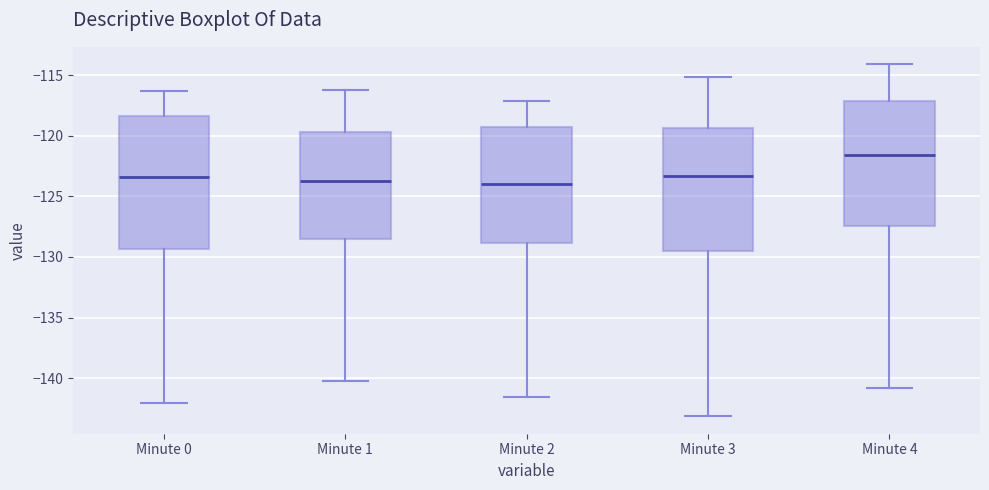

Reading left to right, transcribe this box plot: for each box, give where its median line is, the range the box spans, and where its two whiskers end, as read against the y-axis. The values are not printed on the chart, so give them approximately, as read against the axis.

Minute 0: median -123.5, box -129.5 to -118.5, whiskers -142.0 to -116.5
Minute 1: median -123.5, box -128.5 to -119.5, whiskers -140.0 to -116.0
Minute 2: median -124.0, box -129.0 to -119.5, whiskers -141.5 to -117.0
Minute 3: median -123.5, box -129.5 to -119.5, whiskers -143.0 to -115.0
Minute 4: median -121.5, box -127.5 to -117.0, whiskers -141.0 to -114.0